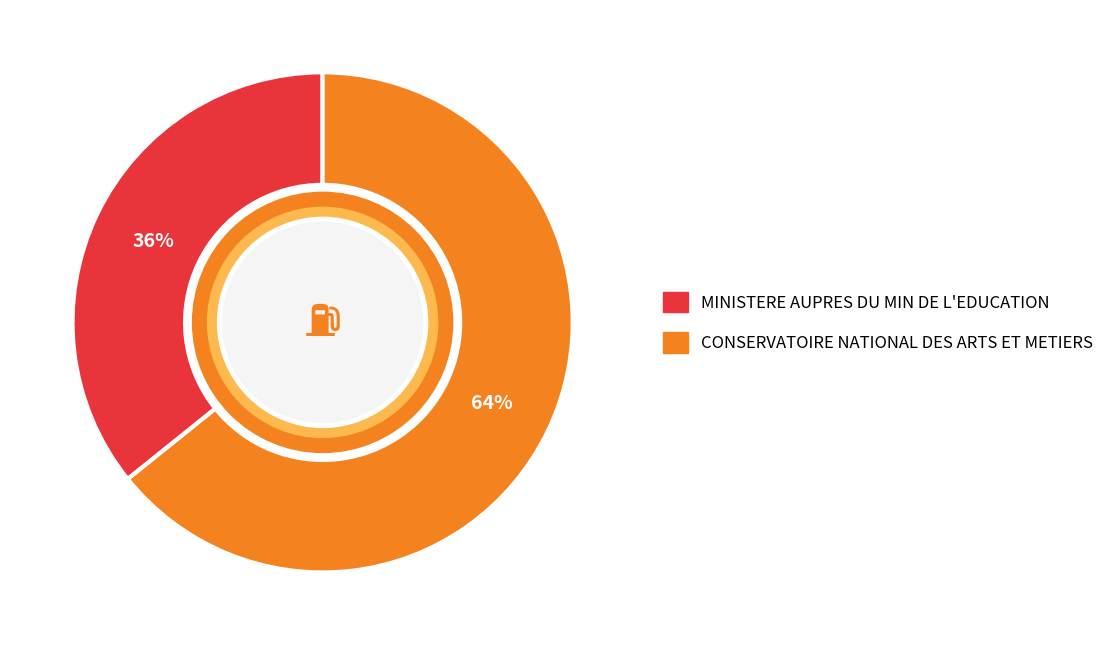

Which slice is the largest?

CONSERVATOIRE NATIONAL DES ARTS ET METIERS